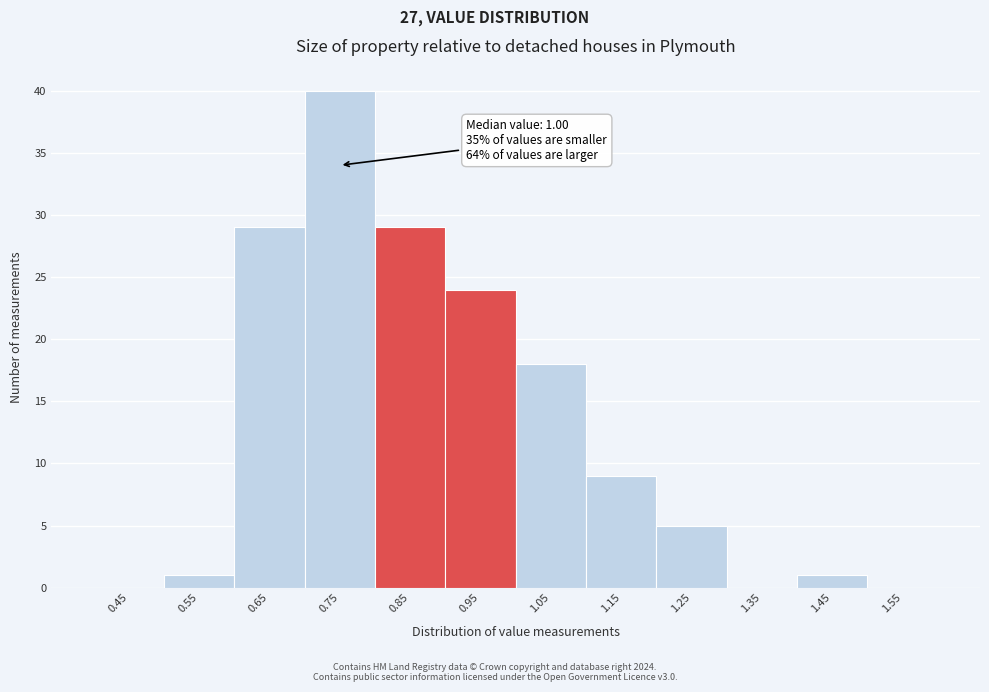

Reading right to left, transcribe all the data shown in this chart.

1.55=0	1.45=1	1.35=0	1.25=5	1.15=9	1.05=18	0.95=24	0.85=29	0.75=40	0.65=29	0.55=1	0.45=0